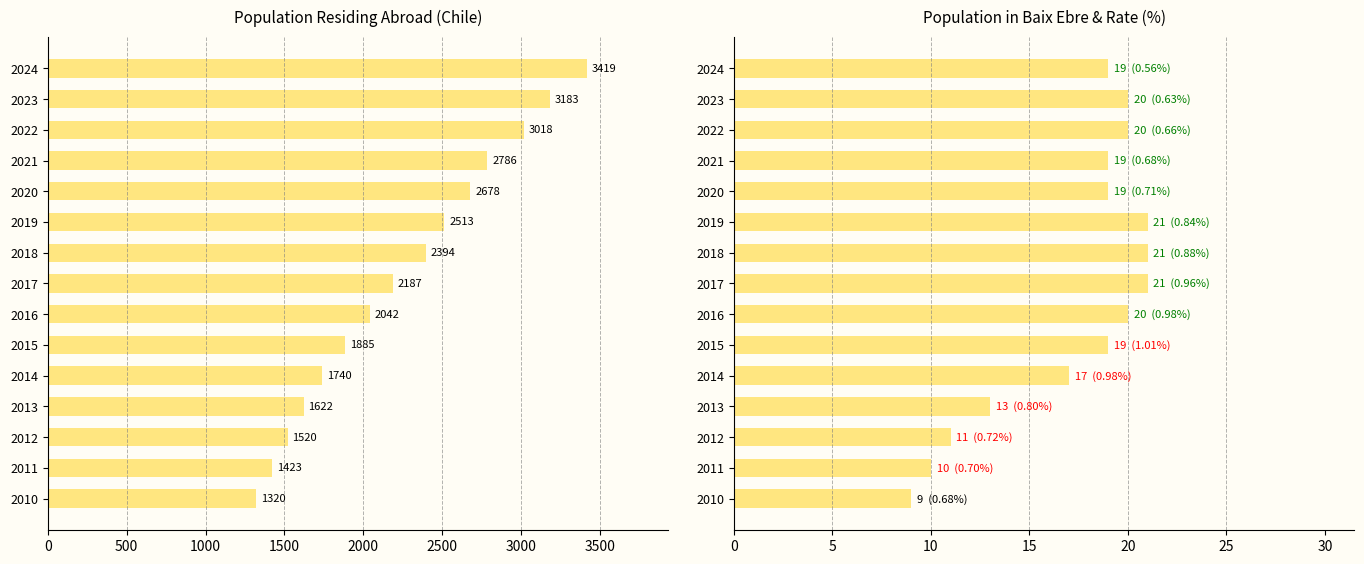

How many data points in Population residing abroad are less than 2187?

7